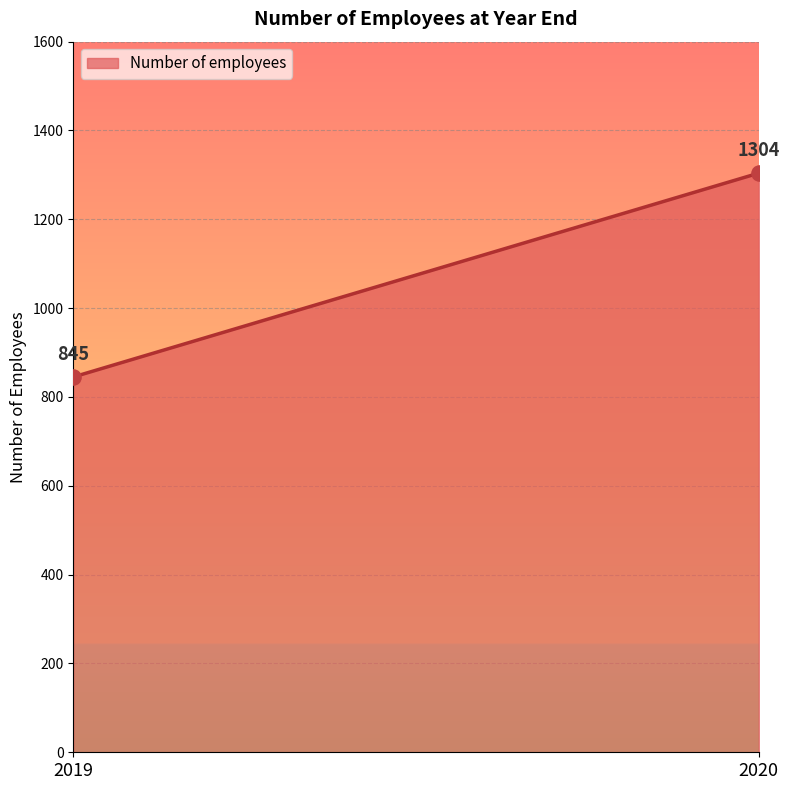

What is the range of Y values (max minus min)?

459